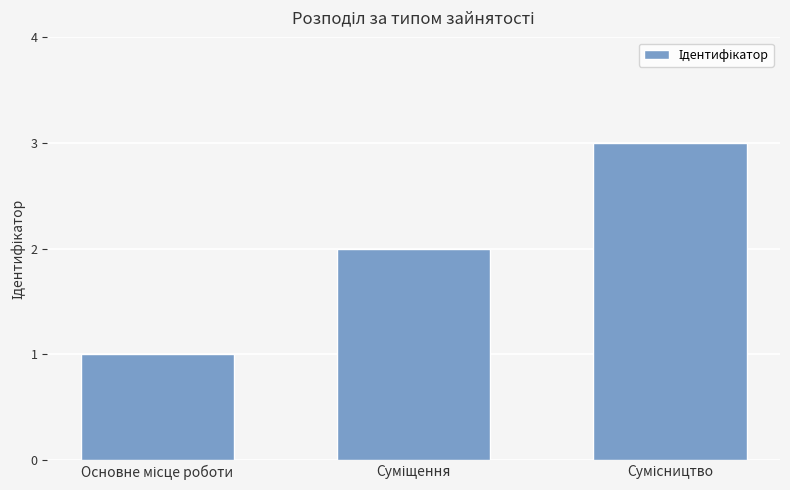

What is the greatest value displayed?

3